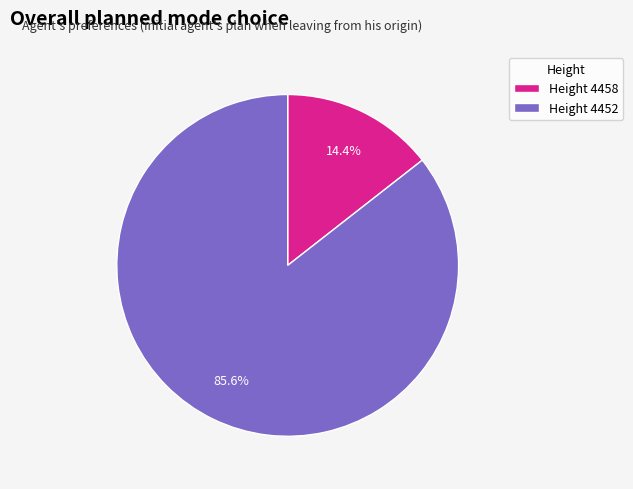

Between Height 4452 and Height 4458, which is larger?

Height 4452